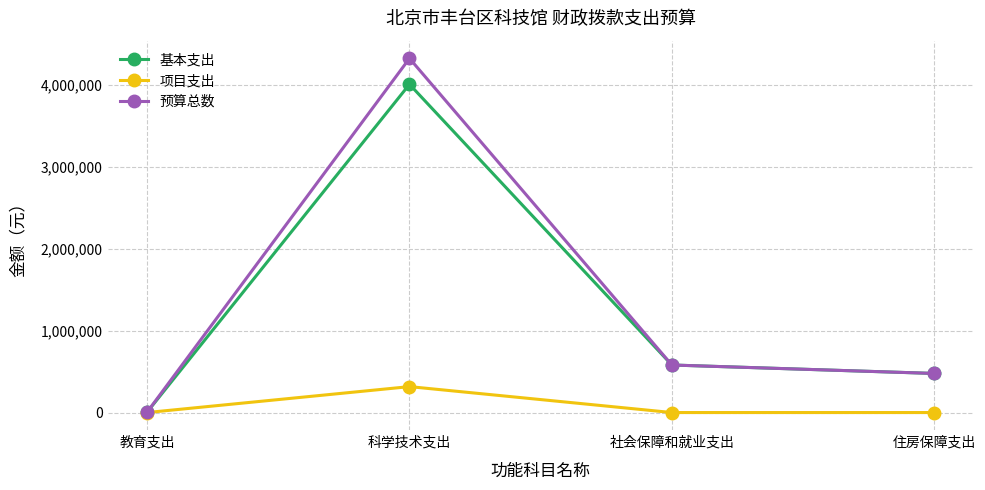

Which series changed the most between 科学技术支出 and 住房保障支出?

预算总数